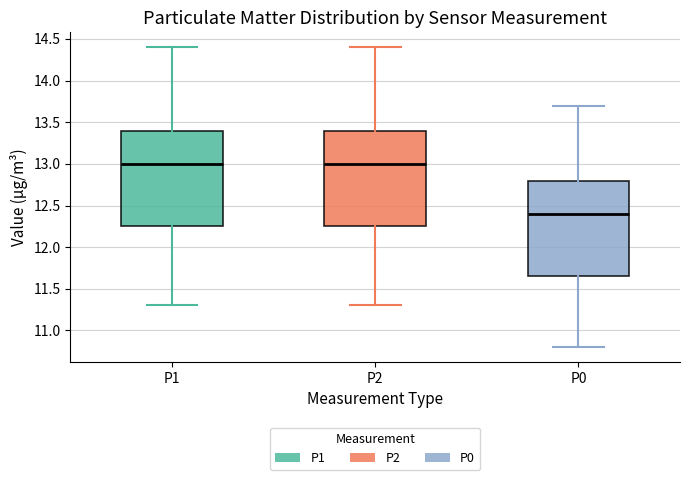

Reading left to right, read every box against the y-axis: the position of its median line, the range the box covers, and the ends of its whiskers. The values are not printed on the chart, so give them approximately, as read against the axis.

P1: median 13.00, box 12.25 to 13.40, whiskers 11.30 to 14.40
P2: median 13.00, box 12.25 to 13.40, whiskers 11.30 to 14.40
P0: median 12.40, box 11.65 to 12.80, whiskers 10.80 to 13.70